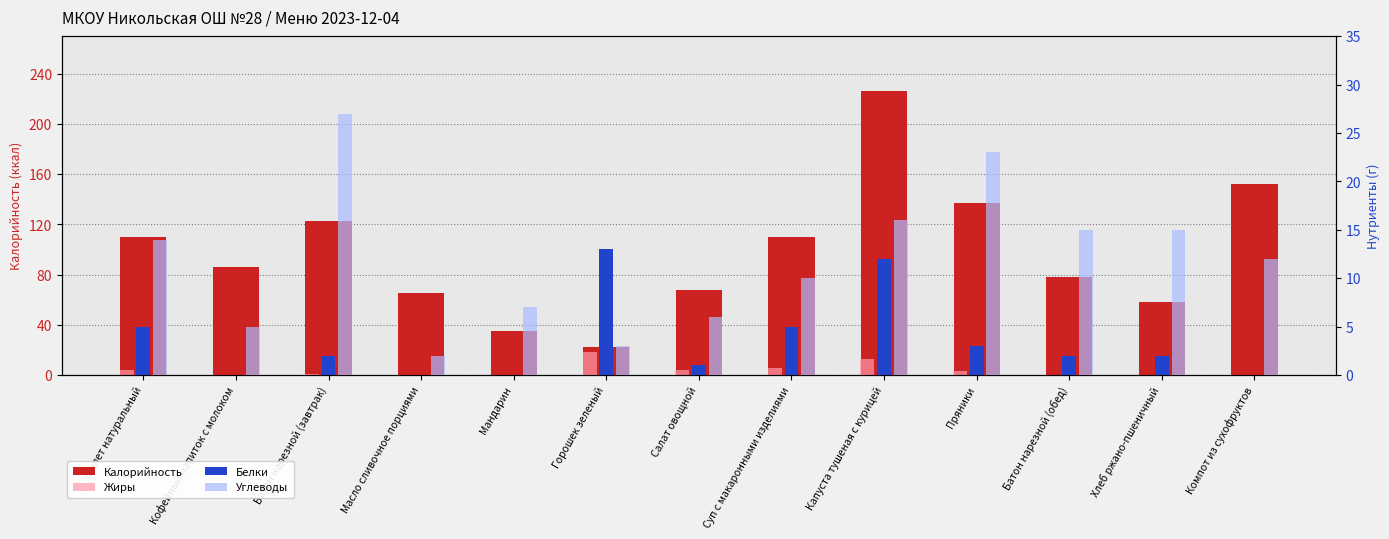

How many data points in Жиры are less than 1?

6